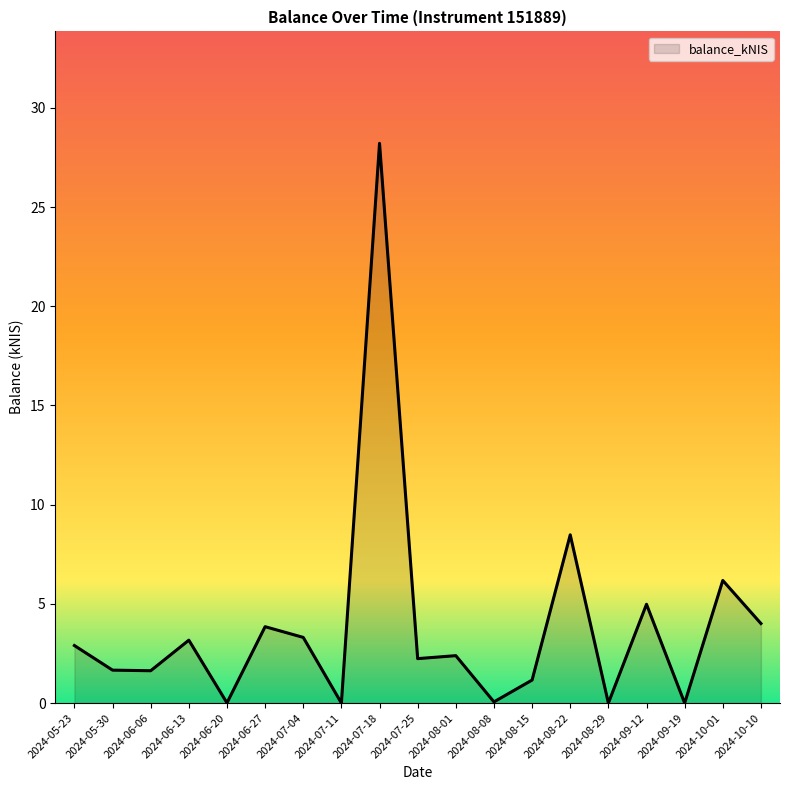

The value at 2024-07-11 is 11.6. True or false?

False